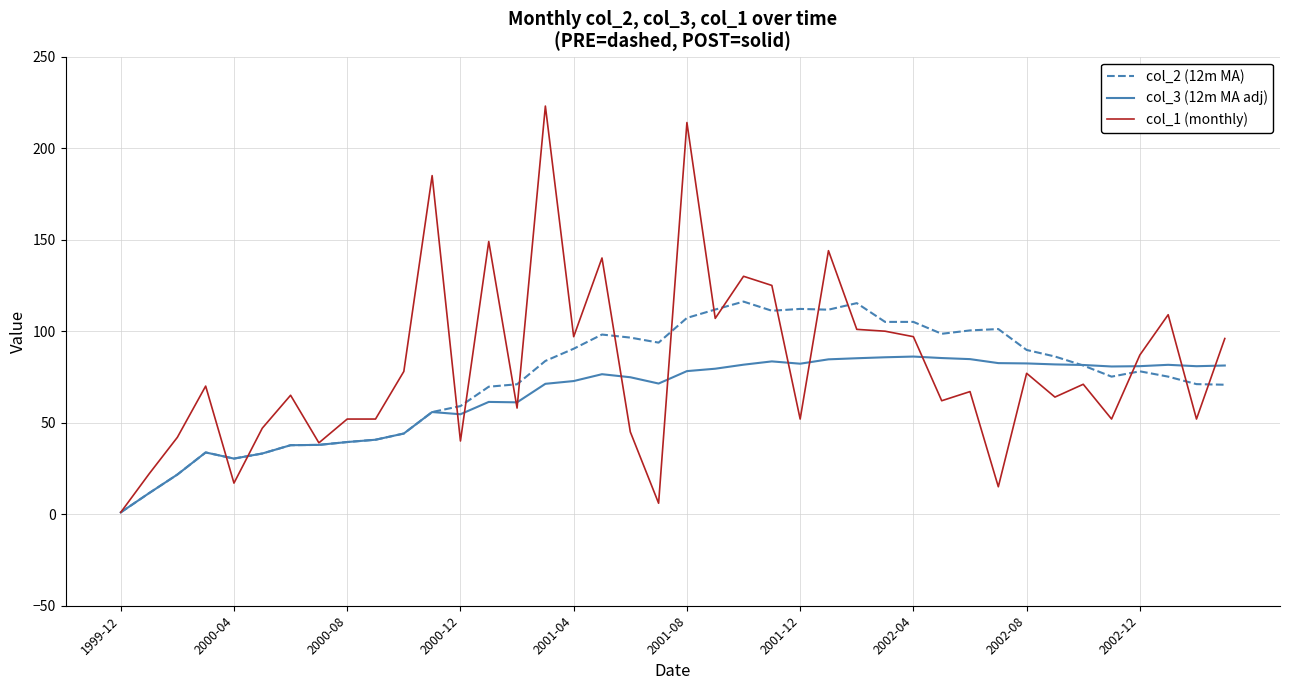

How many values in the col_2 (12m MA) series are below 81?

20